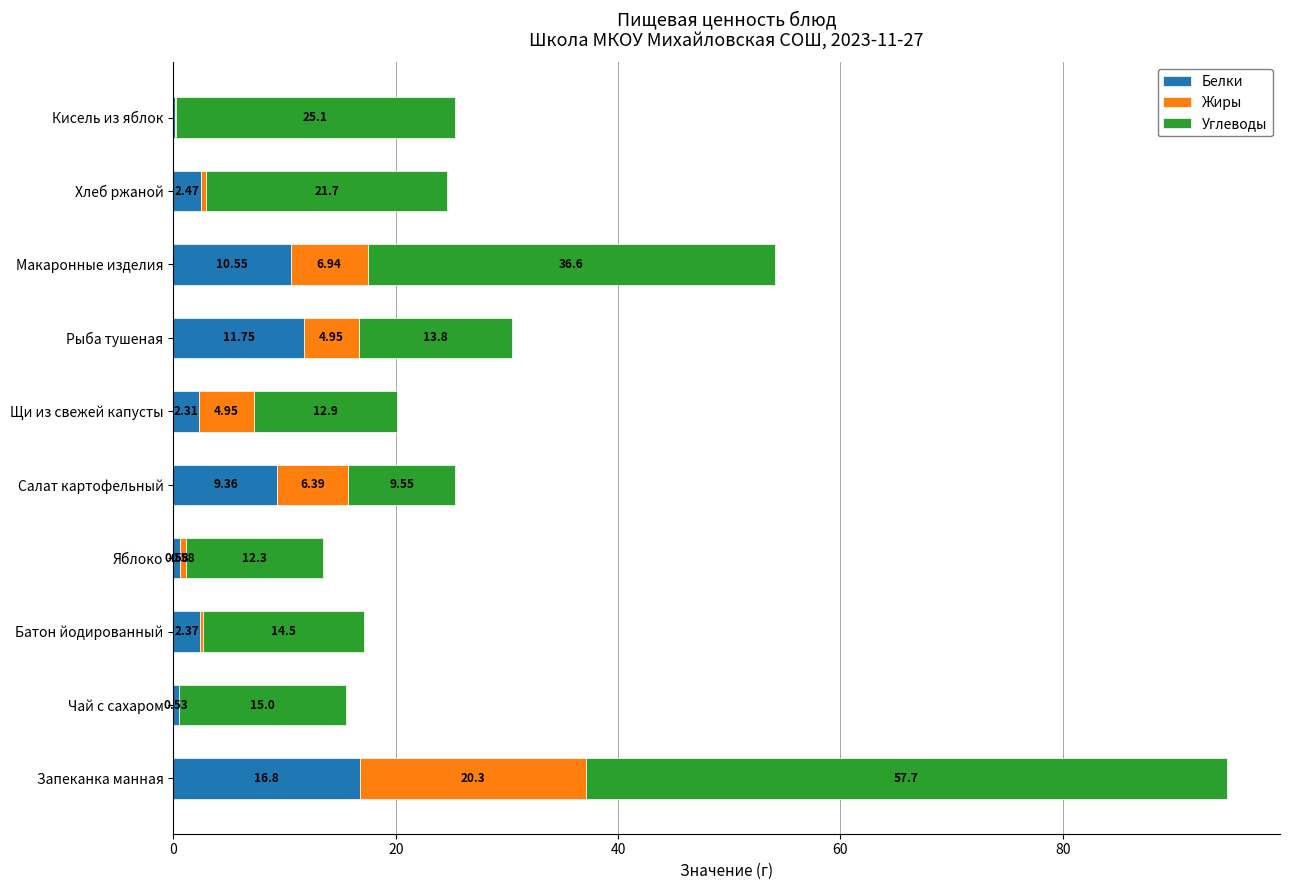

Which category has the highest value in the Белки series?

Запеканка манная